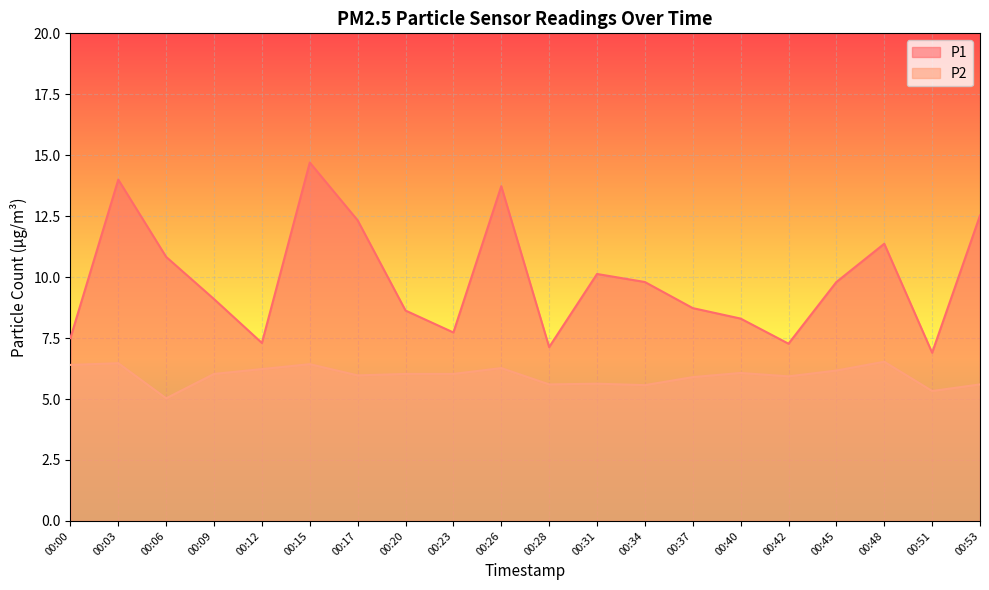

List the labels in order of P1 value, smallest first.

00:51, 00:28, 00:42, 00:12, 00:00, 00:23, 00:40, 00:20, 00:37, 00:09, 00:34, 00:45, 00:31, 00:06, 00:48, 00:17, 00:53, 00:26, 00:03, 00:15